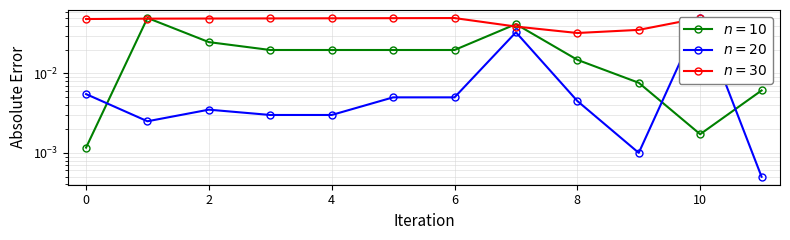

List the series in order of their overall mean, highest first.

n = 30, n = 10, n = 20